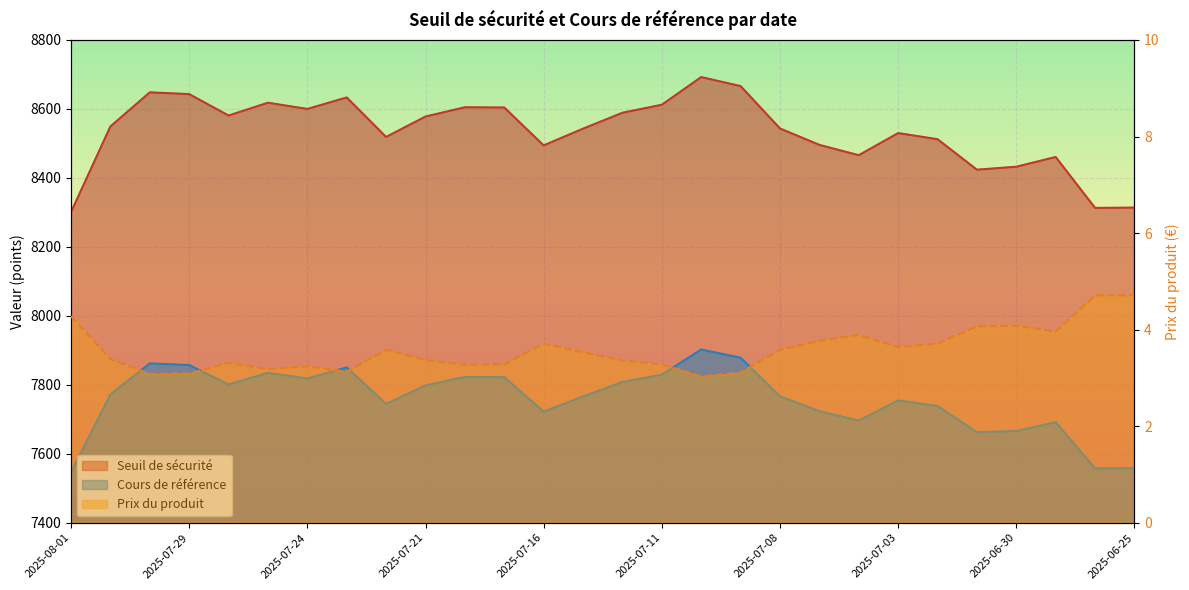

Reading left to right, extract all data points from this chart.

Seuil de sécurité: 8300.8	8549.2	8648.2	8643.1	8581.0	8618.0	8600.1	8633.4	8518.9	8578.0	8604.9	8604.2	8494.3	8542.8	8589.0	8612.2	8692.5	8666.3	8543.4	8495.8	8465.9	8530.0	8512.3	8423.8	8432.5	8460.7	8313.0	8314.0
Prix du produit: 4.3	3.4	3.1	3.1	3.3	3.2	3.2	3.1	3.6	3.4	3.3	3.3	3.7	3.5	3.4	3.3	3.0	3.1	3.6	3.8	3.9	3.6	3.7	4.1	4.1	4.0	4.7	4.7
Cours de référence: 7546.2	7772.0	7862.0	7857.4	7800.9	7834.6	7818.3	7850.4	7744.4	7798.2	7822.7	7822.0	7722.1	7766.2	7808.2	7829.3	7902.2	7878.5	7766.7	7723.5	7696.3	7754.6	7738.4	7662.6	7665.9	7691.6	7557.3	7558.2